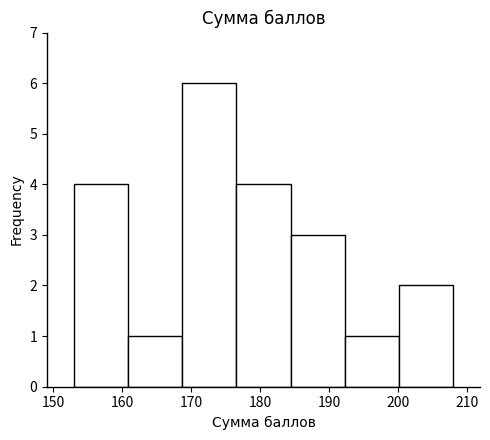

Which range on the x-axis has the tallest bar?

169 to 177